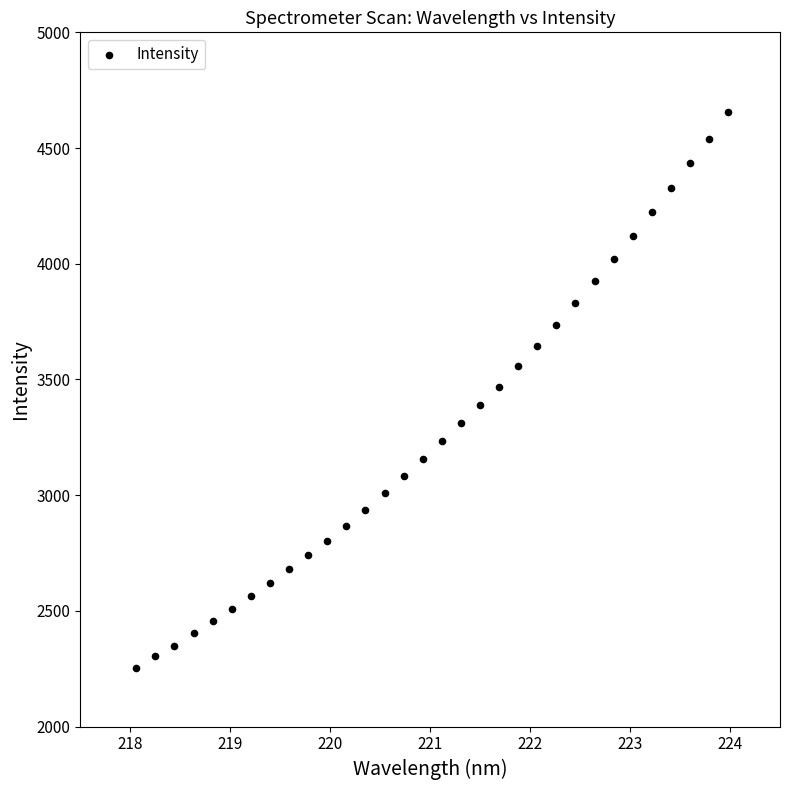

What is the range of Y values (max minus min)?

2404.4